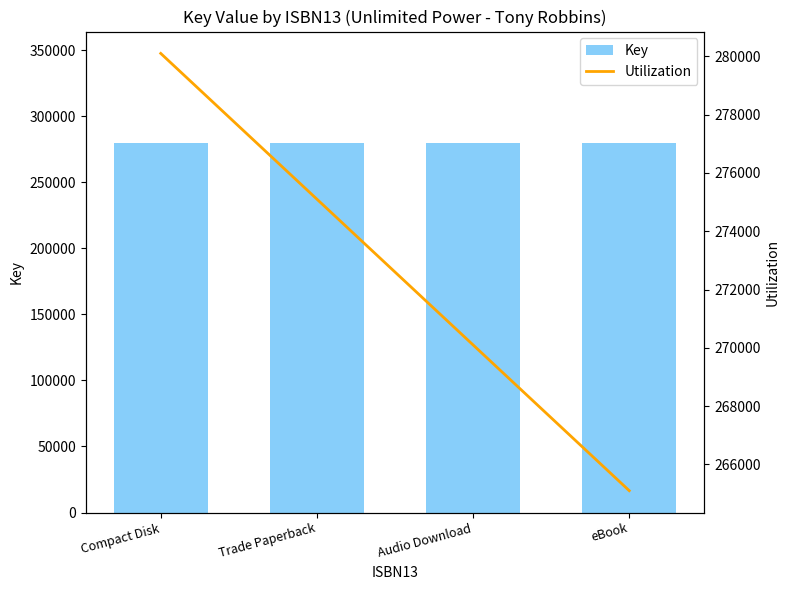

What is the smallest value displayed?

265099